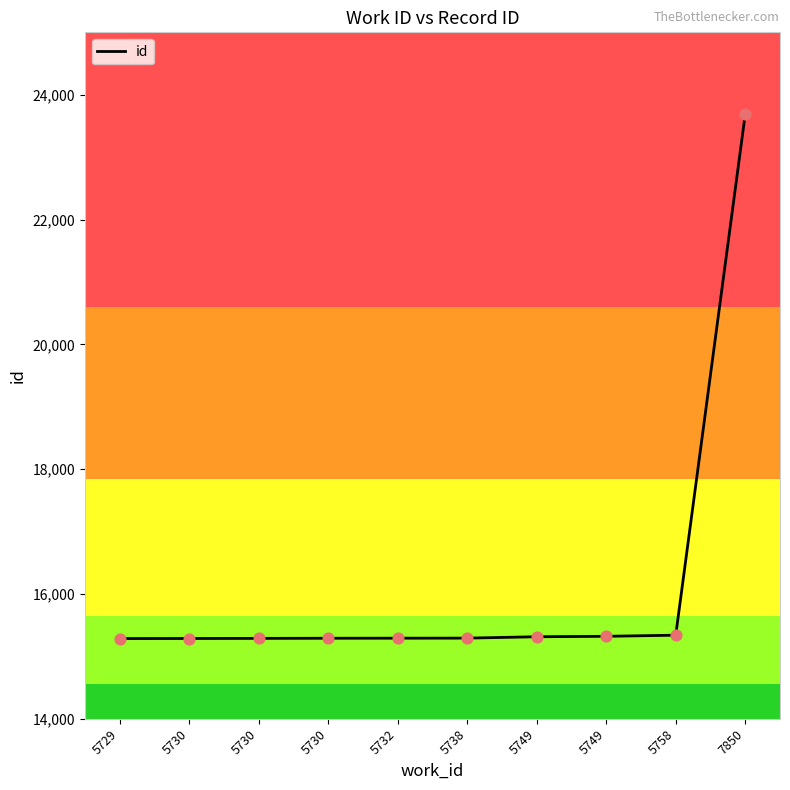

What is the ratio of the value at 5730 to the value at 5749?

1.0